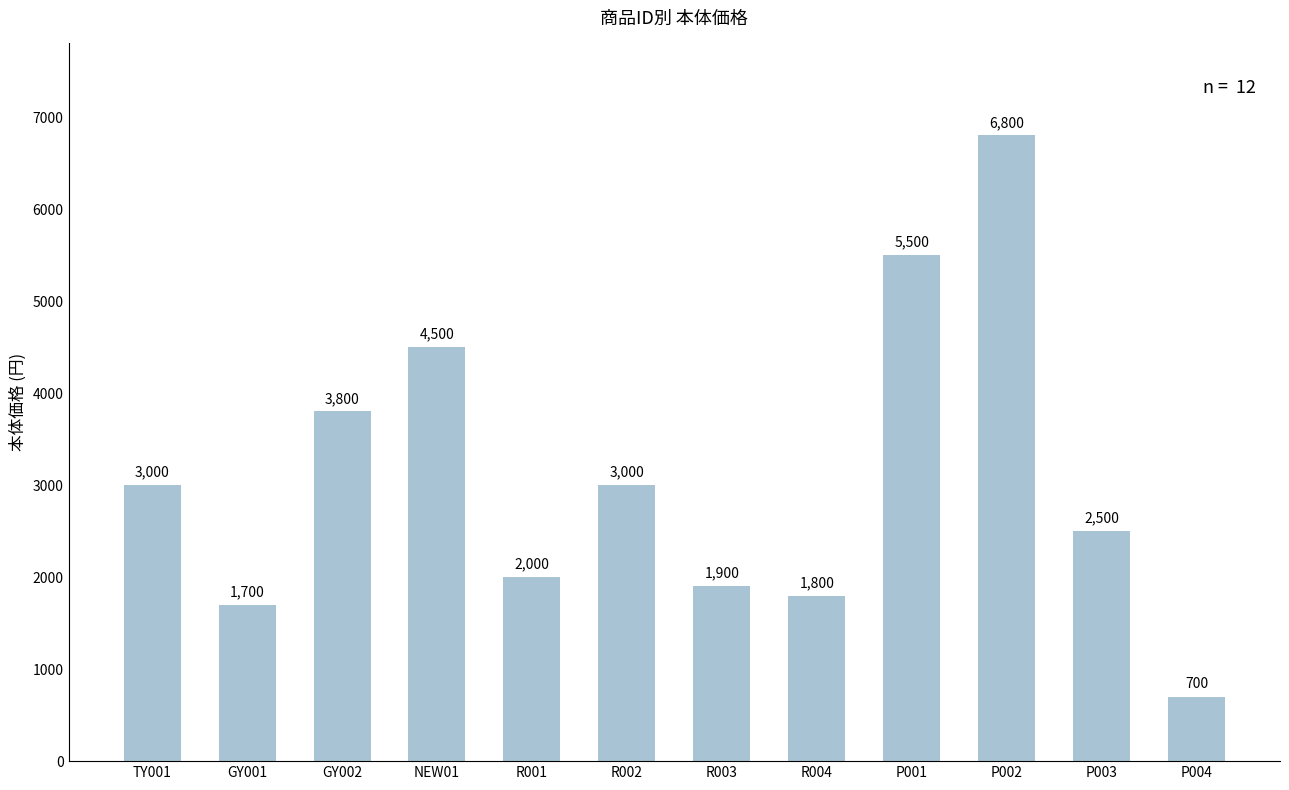

Read the value at GY002.

3800